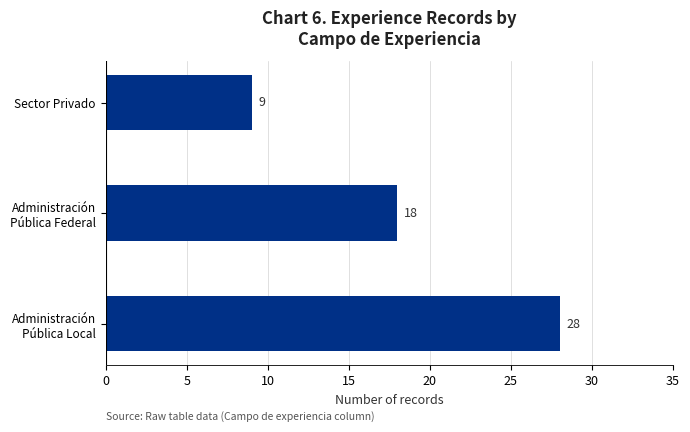

Reading bottom to top, extract all data points from this chart.

28	18	9